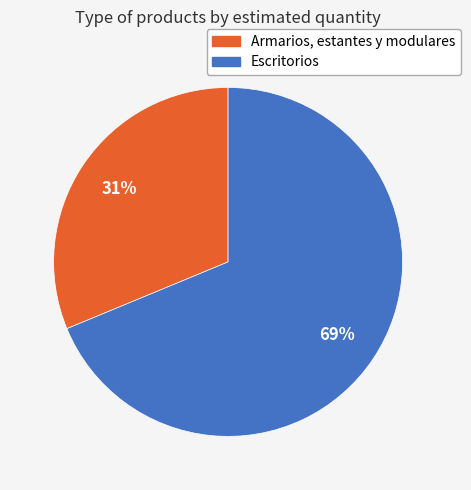

How many slices are in this pie chart?

2